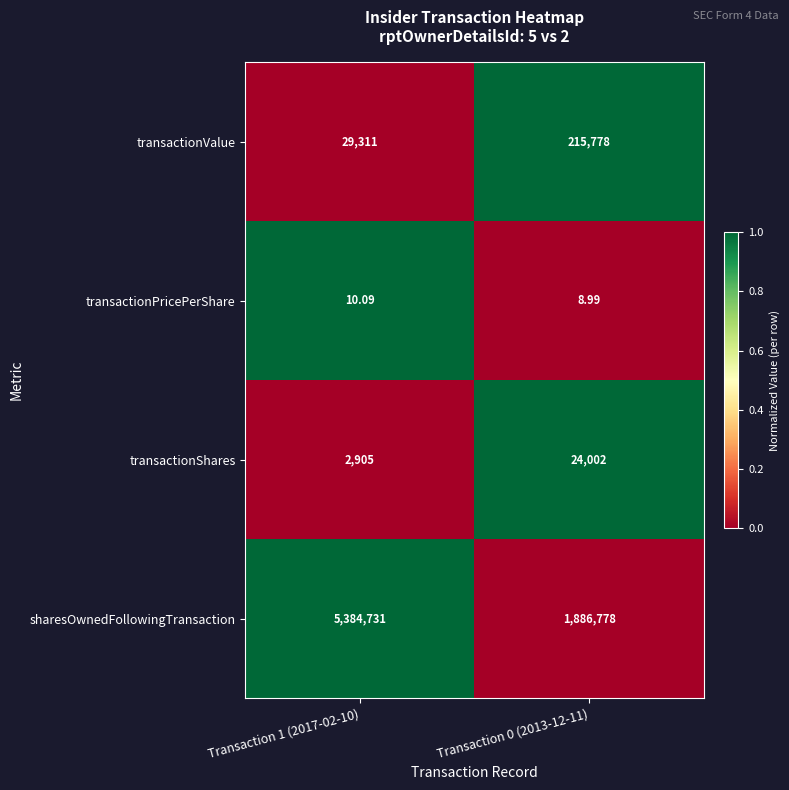

Which series changed the most between Transaction 1 (2017-02-10) and Transaction 0 (2013-12-11)?

sharesOwnedFollowingTransaction